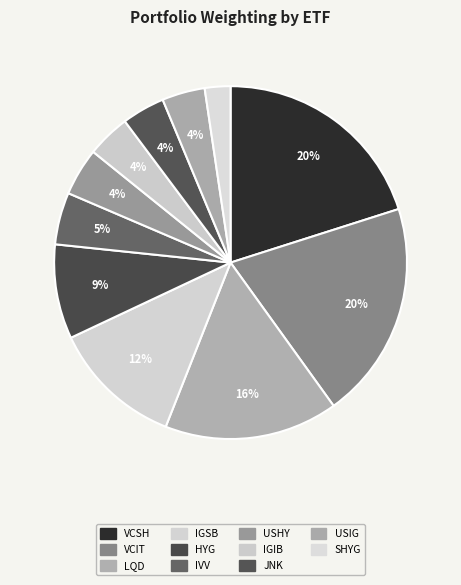

How many segments does this pie chart have?

11